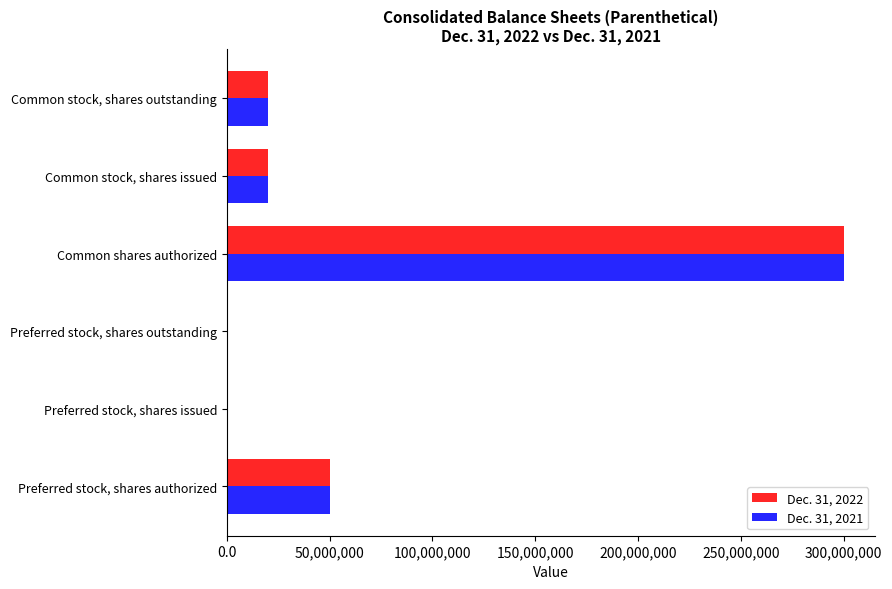

At which category is the sum across all series the highest?

Common shares authorized